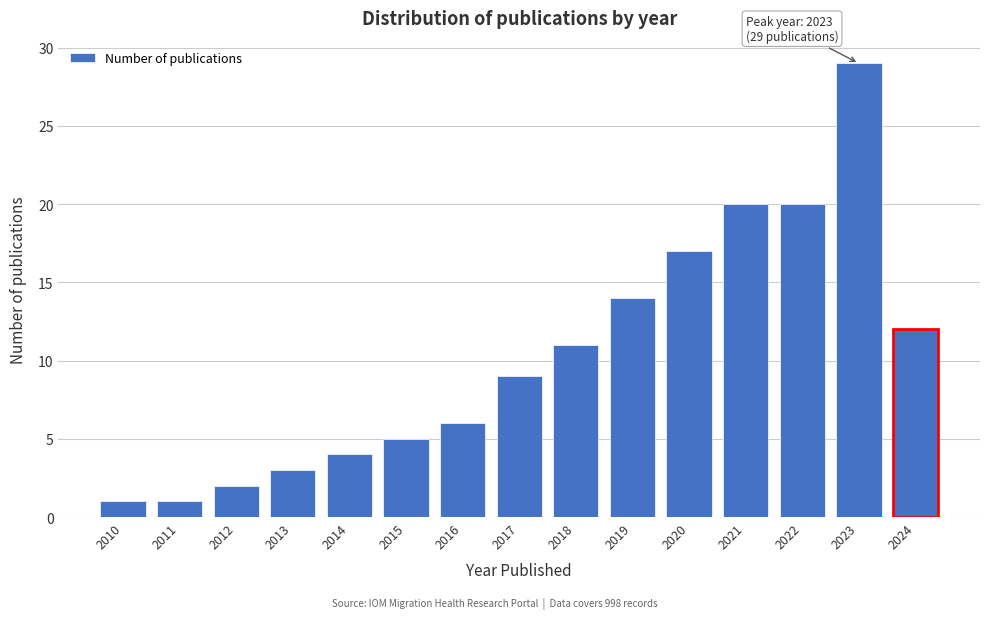

Reading right to left, what are all the values shown in this chart?

2024=12	2023=29	2022=20	2021=20	2020=17	2019=14	2018=11	2017=9	2016=6	2015=5	2014=4	2013=3	2012=2	2011=1	2010=1